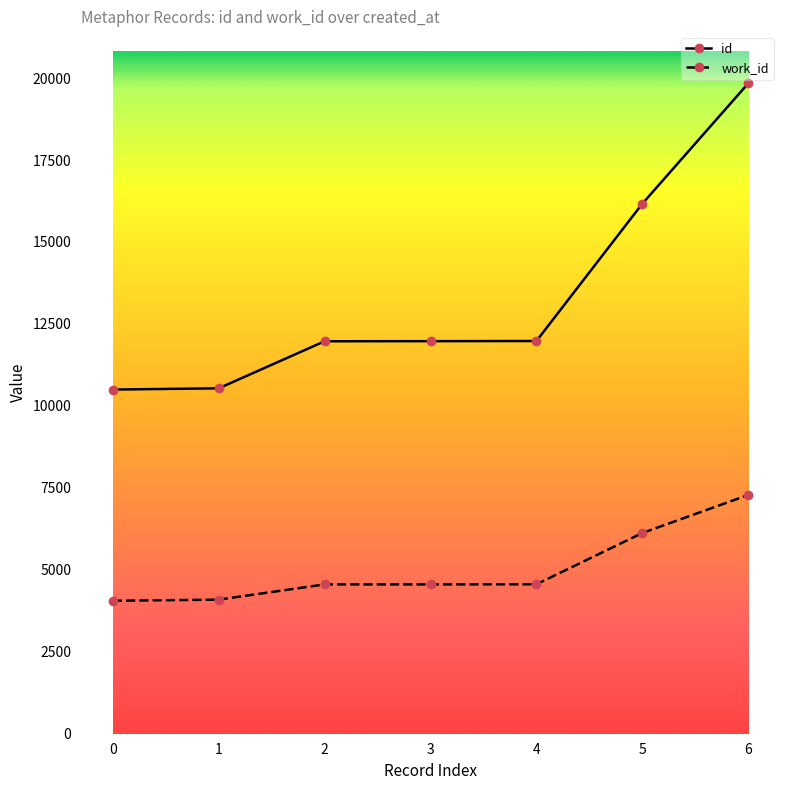

At which category is the sum across all series the highest?

6